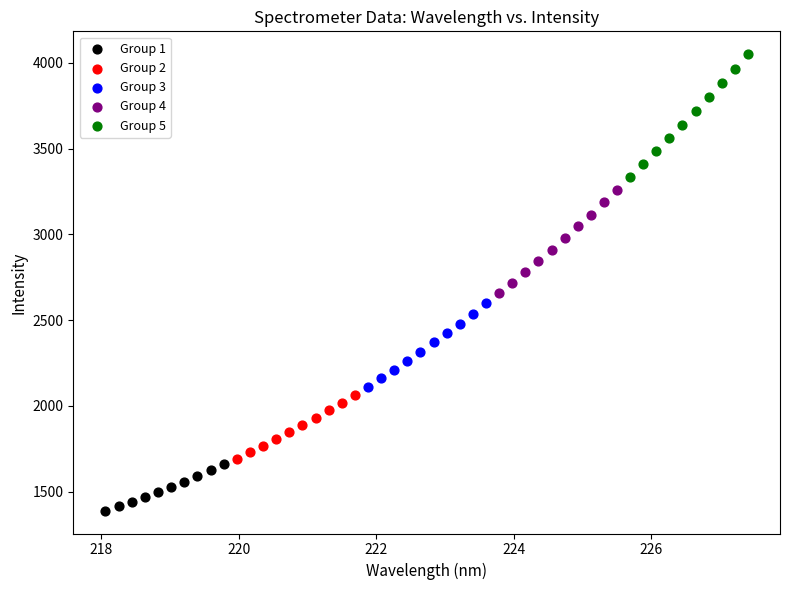

Which series reaches the minimum Y coordinate?

Group 1